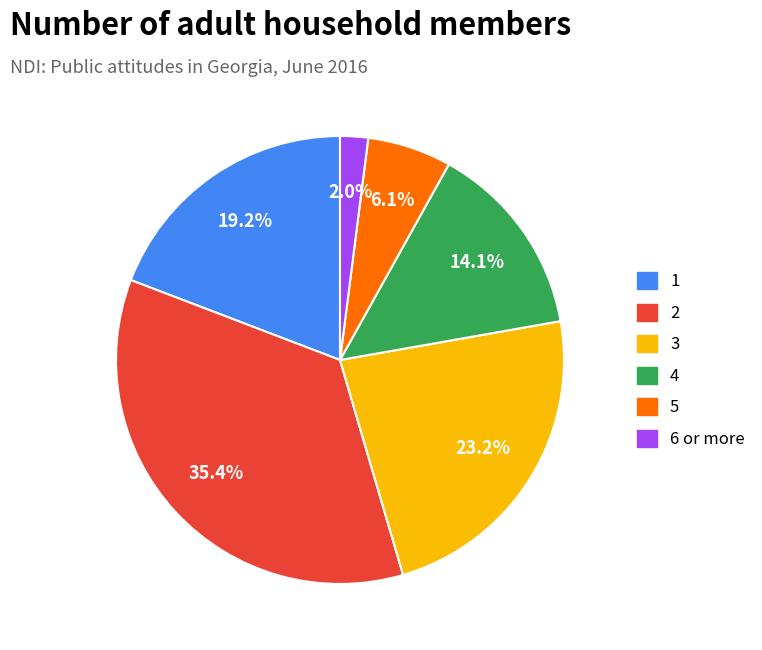

Is it true that 5 is 16% of the pie?

False